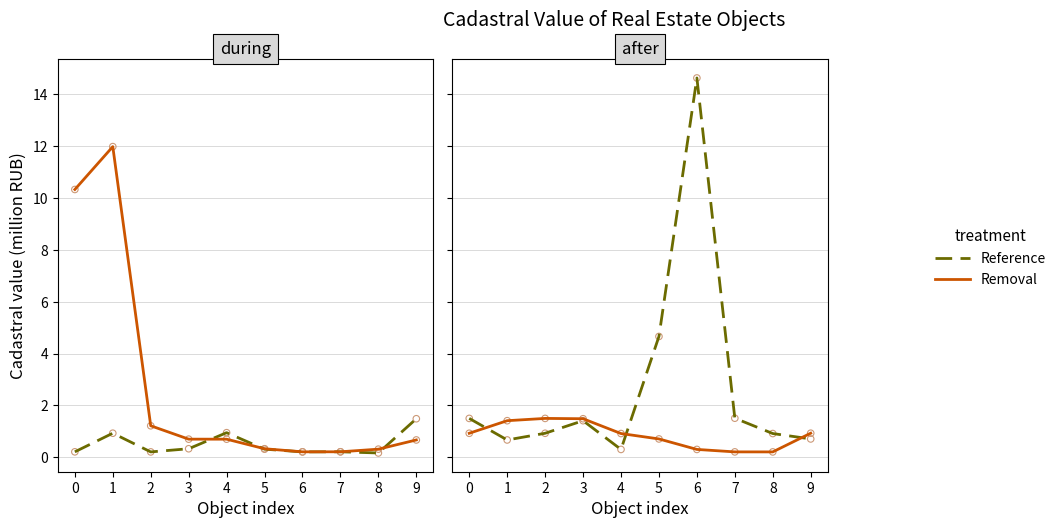

What is the total value across all series at 9?

1.6